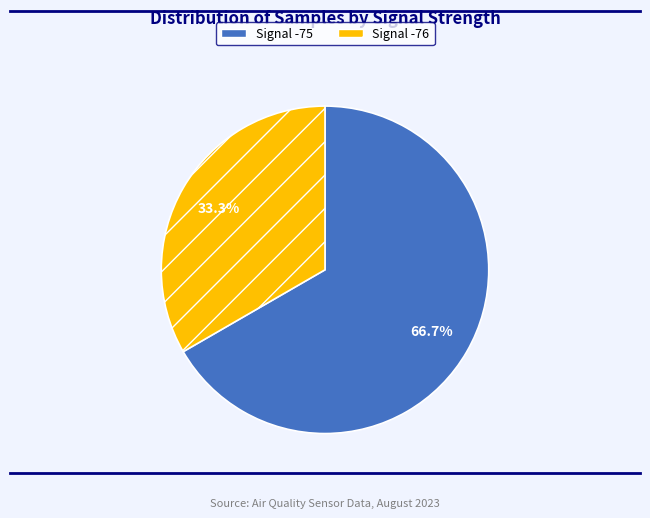

Rank the categories by value from highest to lowest.

Signal -75, Signal -76